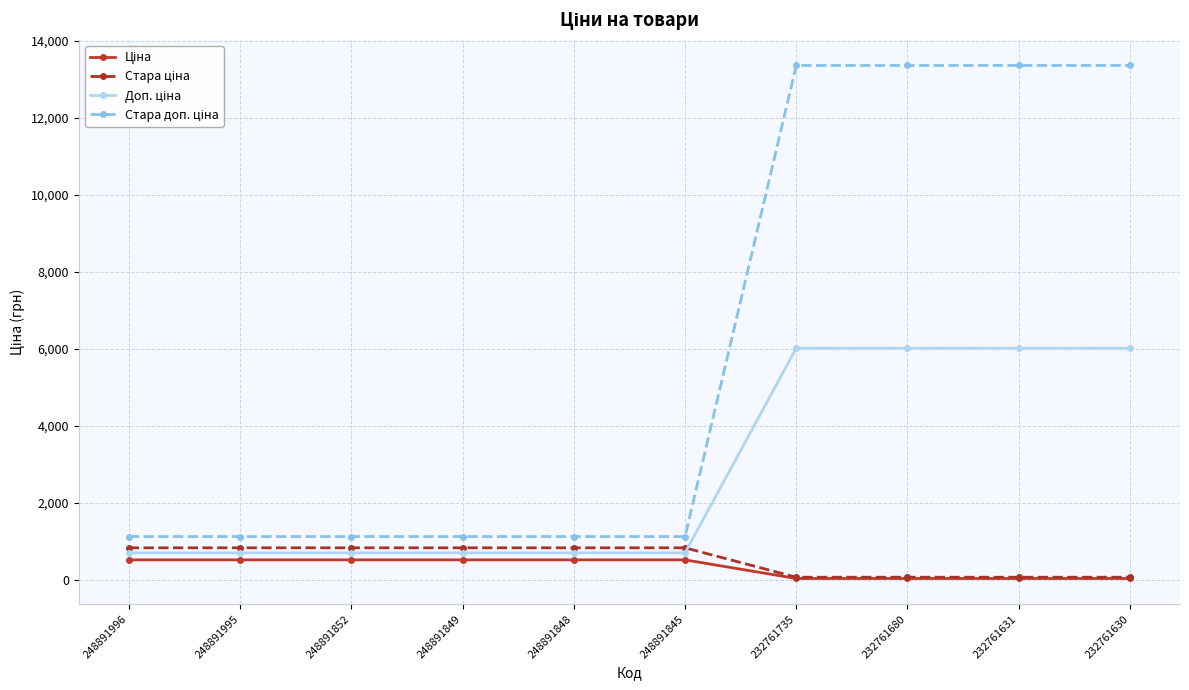

At how many categories does at least one series exceed 5352?

4